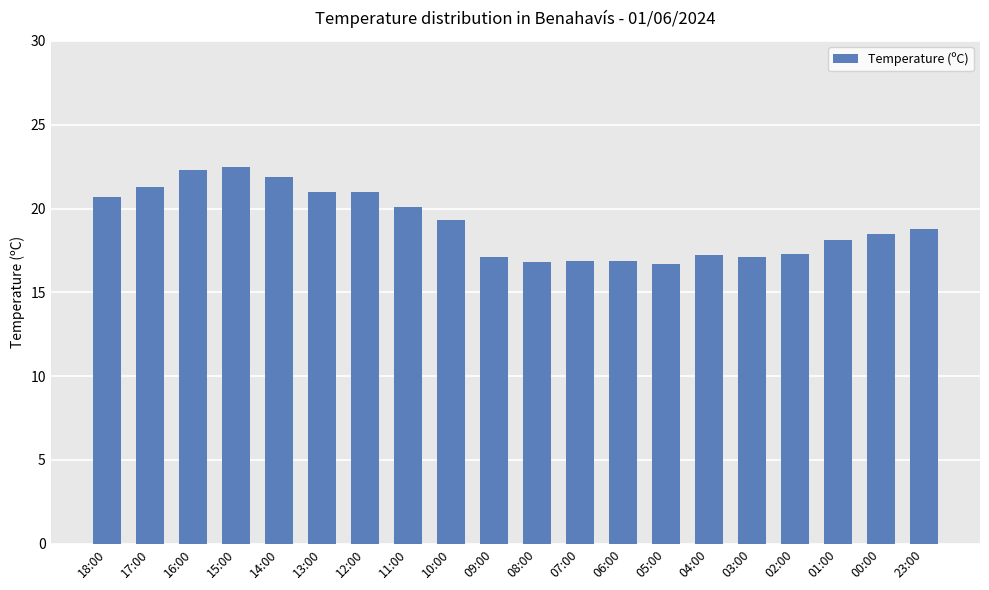

What is the label of the 5th bar from the right?

03:00